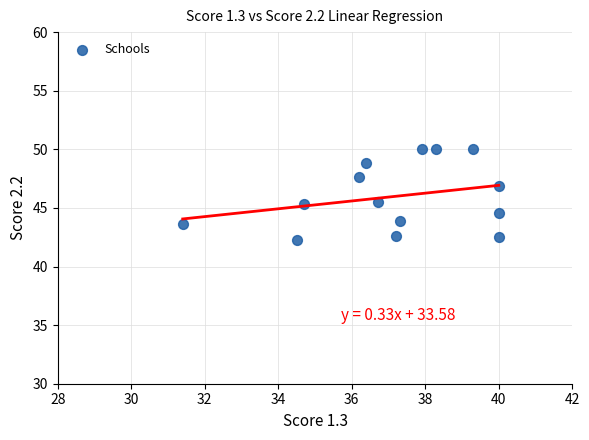

What is the range of Y values (max minus min)?

7.7